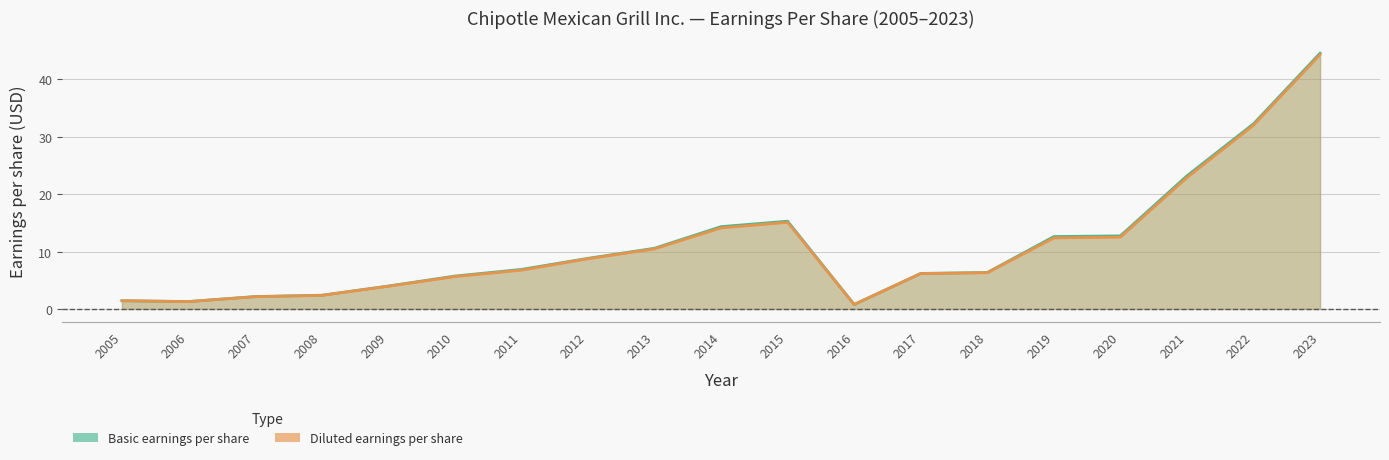

Rank the series by their average value, from lowest to highest.

Diluted earnings per share, Basic earnings per share